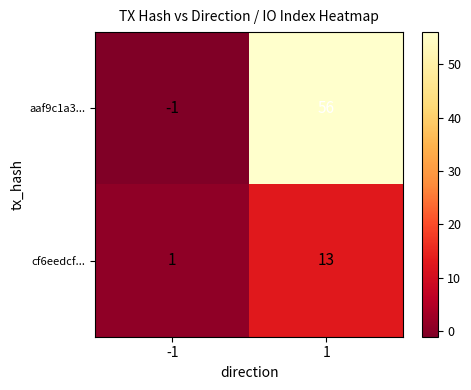

List the series in order of their overall mean, highest first.

aaf9c1a3..., cf6eedcf...